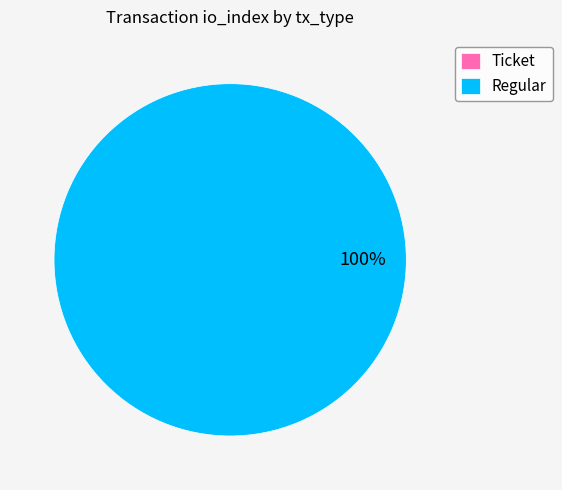

Does Regular account for over 50% of the chart?

Yes